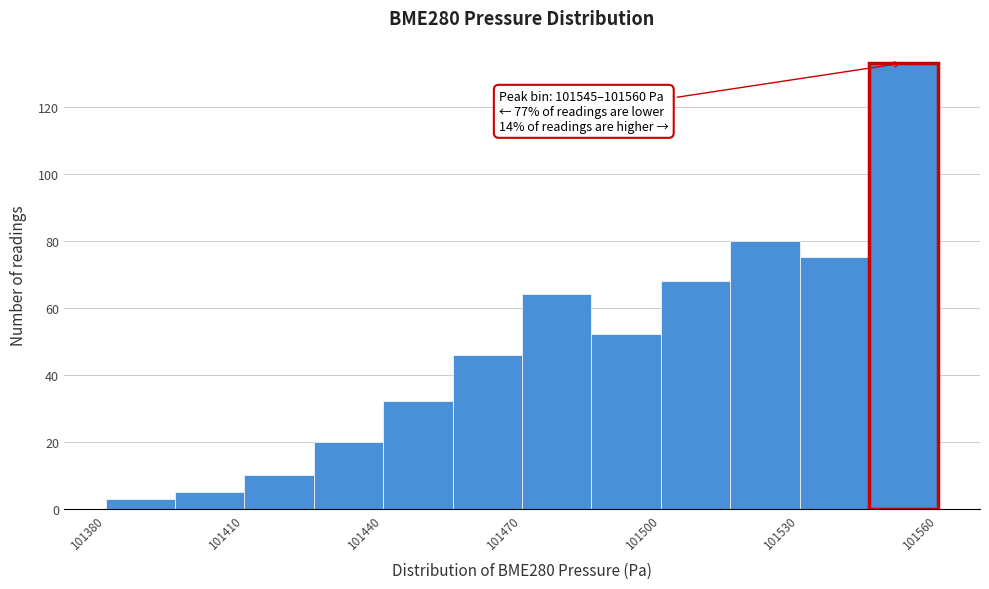

Read against the x-axis, roughly where is the centre of the tallest bar?

101555